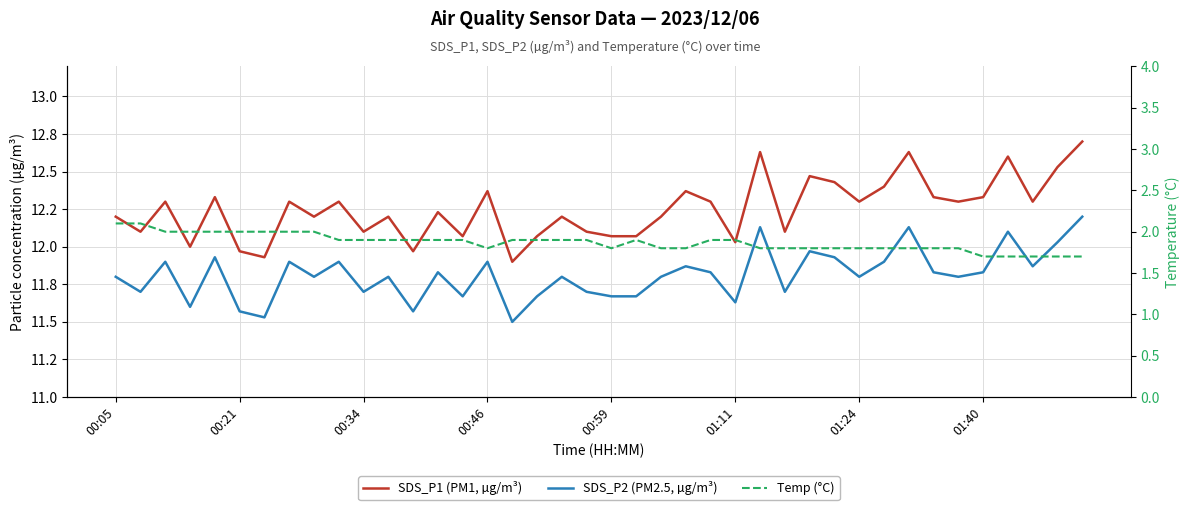

What is the minimum value shown in the chart?

1.7